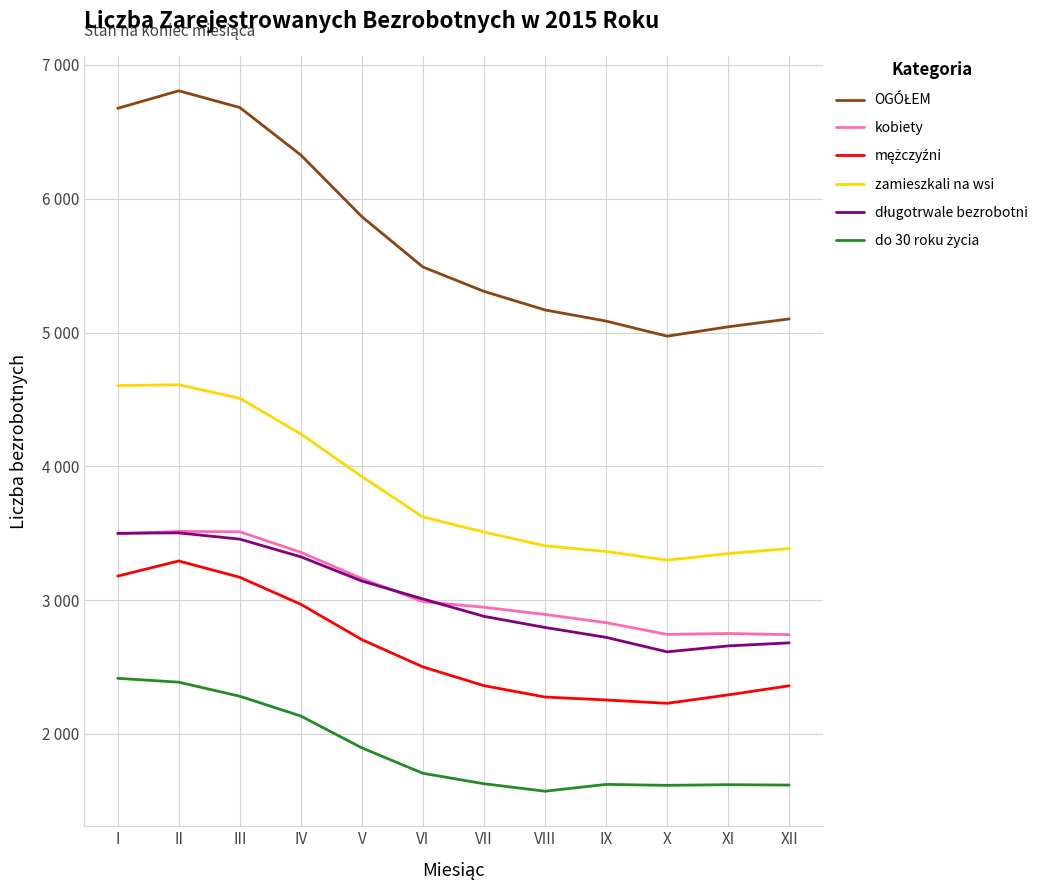

Is the value of kobiety at XII greater than the value of do 30 roku życia at XI?

Yes